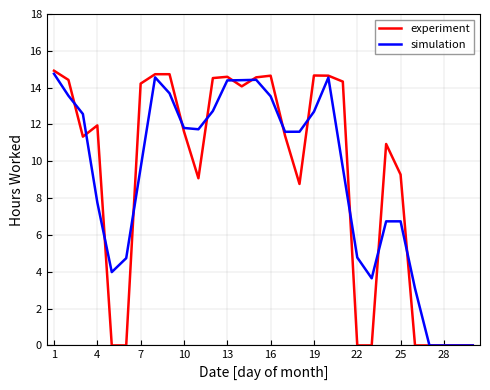

What is the difference between the second highest and second lowest values in the experiment series?

14.7